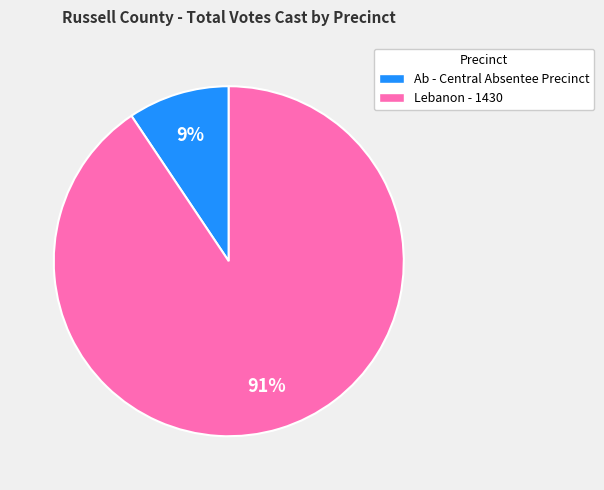

Count the number of slices in the pie.

2